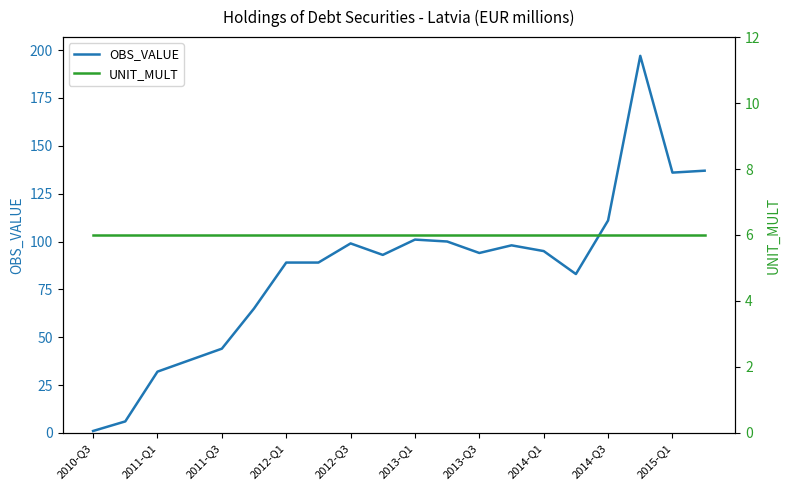

What are all the series names shown in the legend?

OBS_VALUE, UNIT_MULT